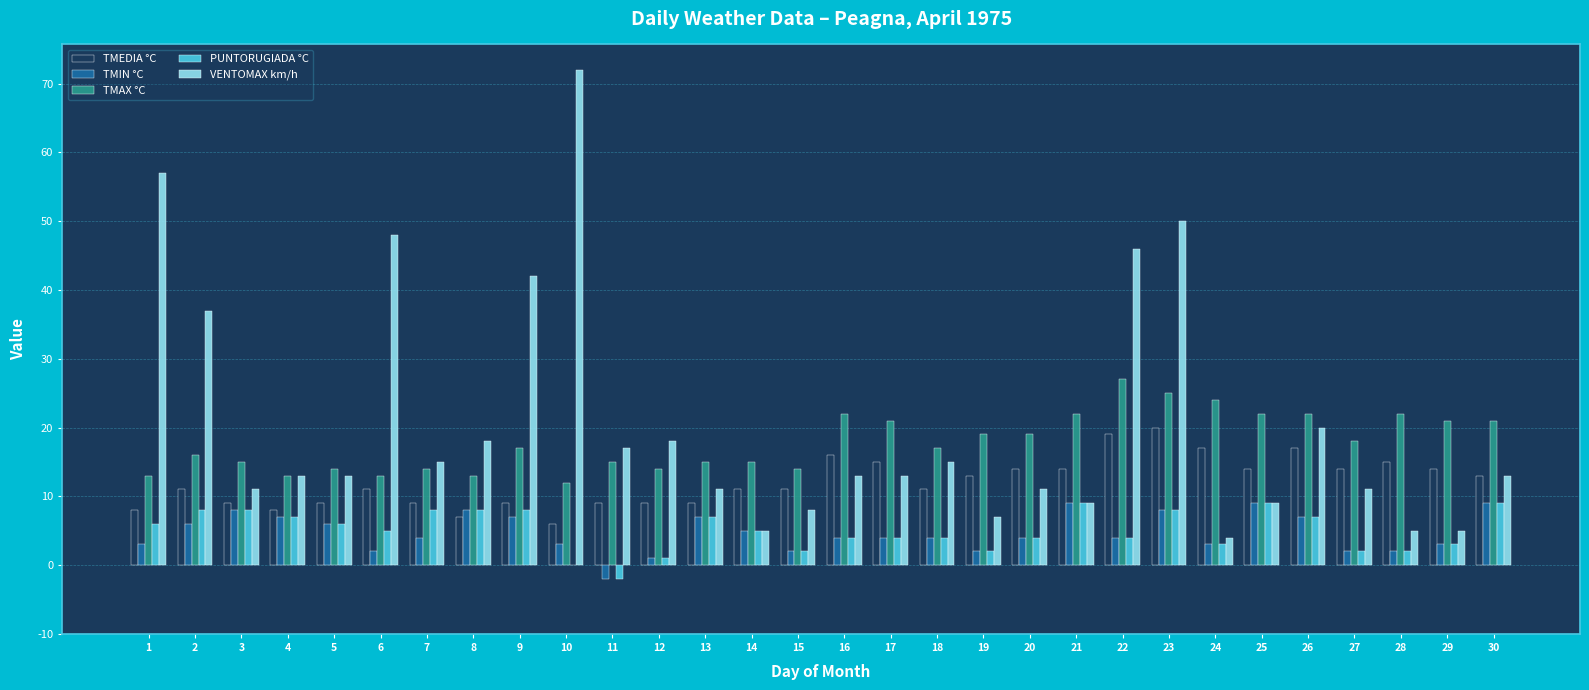

Reading left to right, what are all the values shown in this chart?

TMEDIA °C: 1=8	2=11	3=9	4=8	5=9	6=11	7=9	8=7	9=9	10=6	11=9	12=9	13=9	14=11	15=11	16=16	17=15	18=11	19=13	20=14	21=14	22=19	23=20	24=17	25=14	26=17	27=14	28=15	29=14	30=13
TMIN °C: 1=3	2=6	3=8	4=7	5=6	6=2	7=4	8=8	9=7	10=3	11=-2	12=1	13=7	14=5	15=2	16=4	17=4	18=4	19=2	20=4	21=9	22=4	23=8	24=3	25=9	26=7	27=2	28=2	29=3	30=9
TMAX °C: 1=13	2=16	3=15	4=13	5=14	6=13	7=14	8=13	9=17	10=12	11=15	12=14	13=15	14=15	15=14	16=22	17=21	18=17	19=19	20=19	21=22	22=27	23=25	24=24	25=22	26=22	27=18	28=22	29=21	30=21
PUNTORUGIADA °C: 1=6	2=8	3=8	4=7	5=6	6=5	7=8	8=8	9=8	10=0	11=-2	12=1	13=7	14=5	15=2	16=4	17=4	18=4	19=2	20=4	21=9	22=4	23=8	24=3	25=9	26=7	27=2	28=2	29=3	30=9
VENTOMAX km/h: 1=57	2=37	3=11	4=13	5=13	6=48	7=15	8=18	9=42	10=72	11=17	12=18	13=11	14=5	15=8	16=13	17=13	18=15	19=7	20=11	21=9	22=46	23=50	24=4	25=9	26=20	27=11	28=5	29=5	30=13